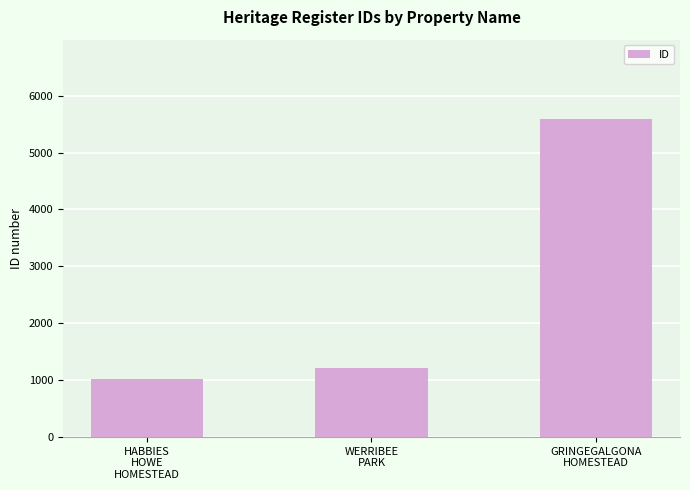

Does the chart contain stacked bars?

No